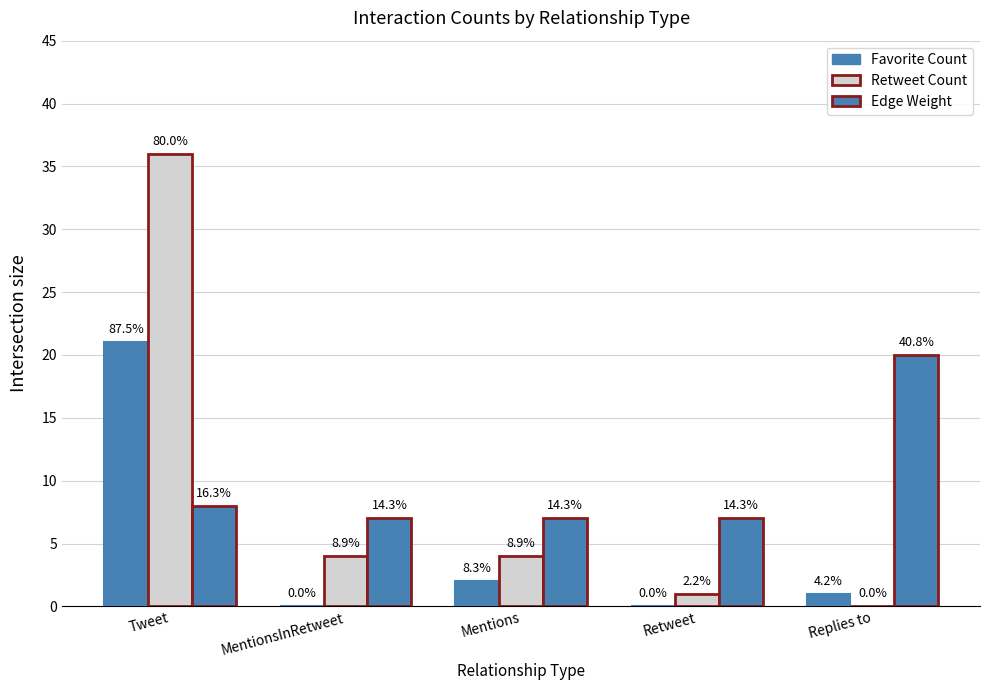

How many groups of bars are there?

5